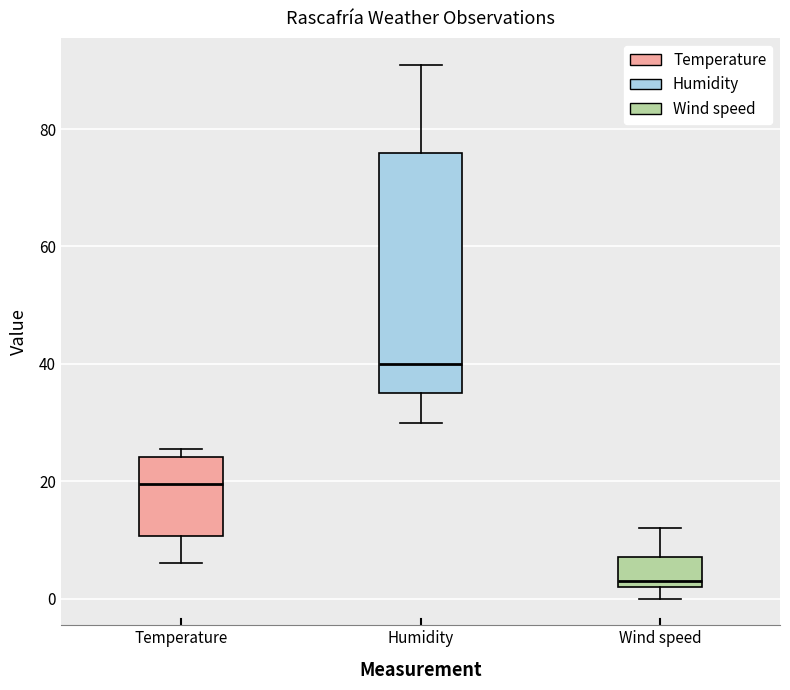

Comparing the boxes themselves (not the whiskers), which one is the tallest?

Humidity